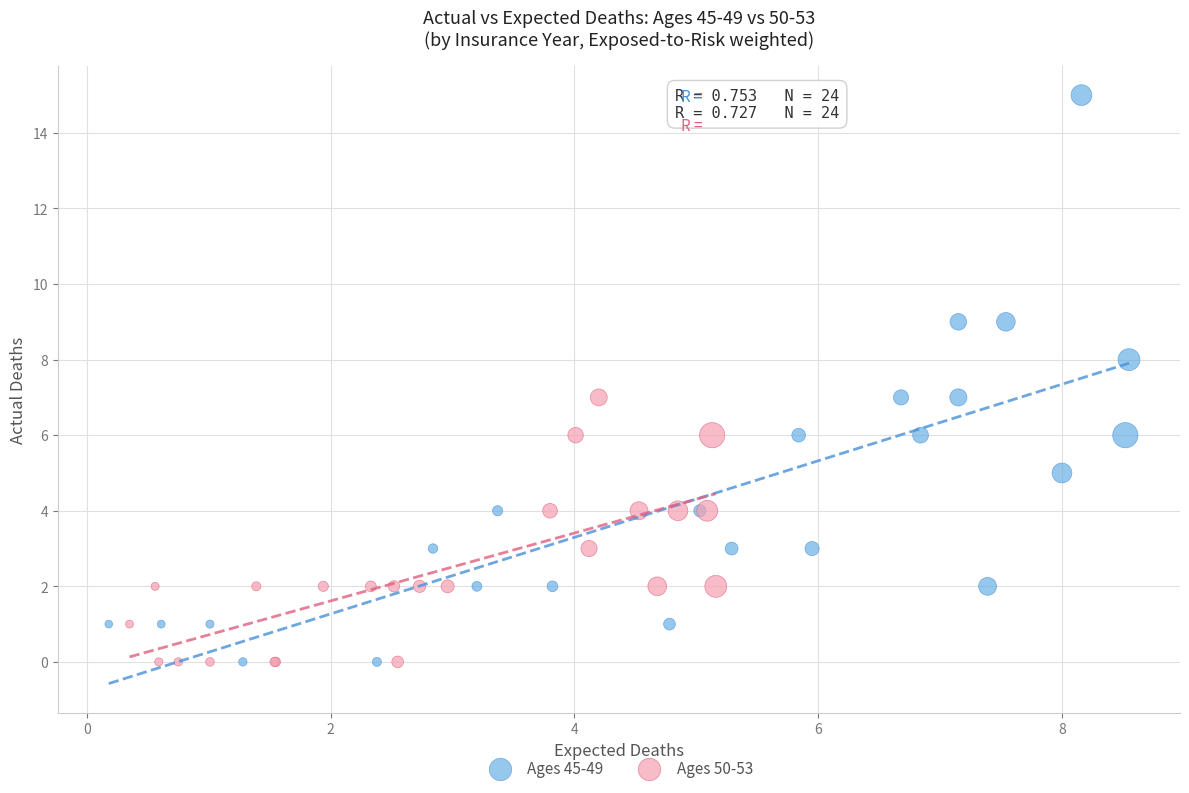

Which series reaches the maximum Y coordinate?

Ages 45-49